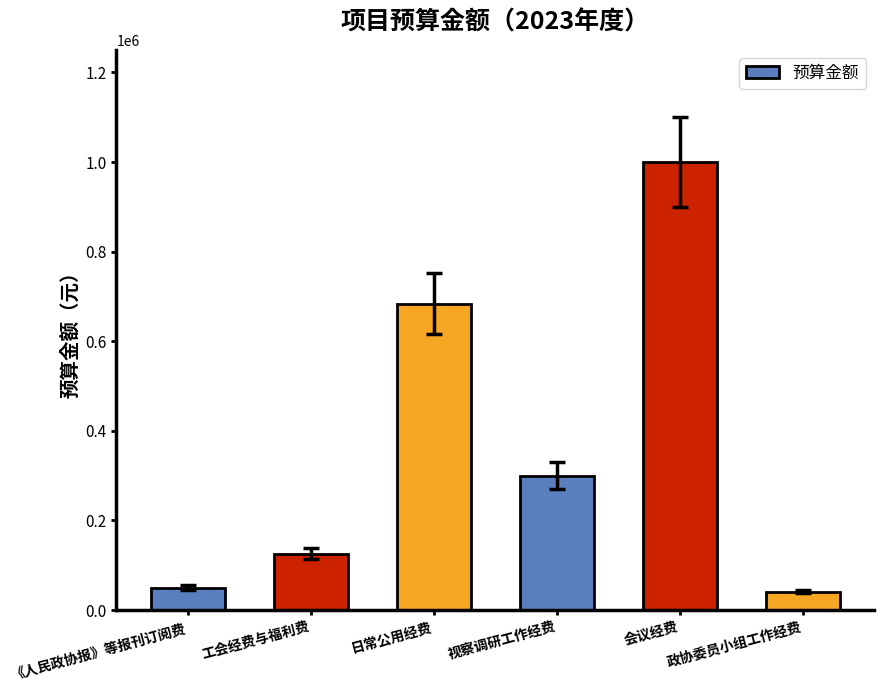

What is the greatest value displayed?

1000000